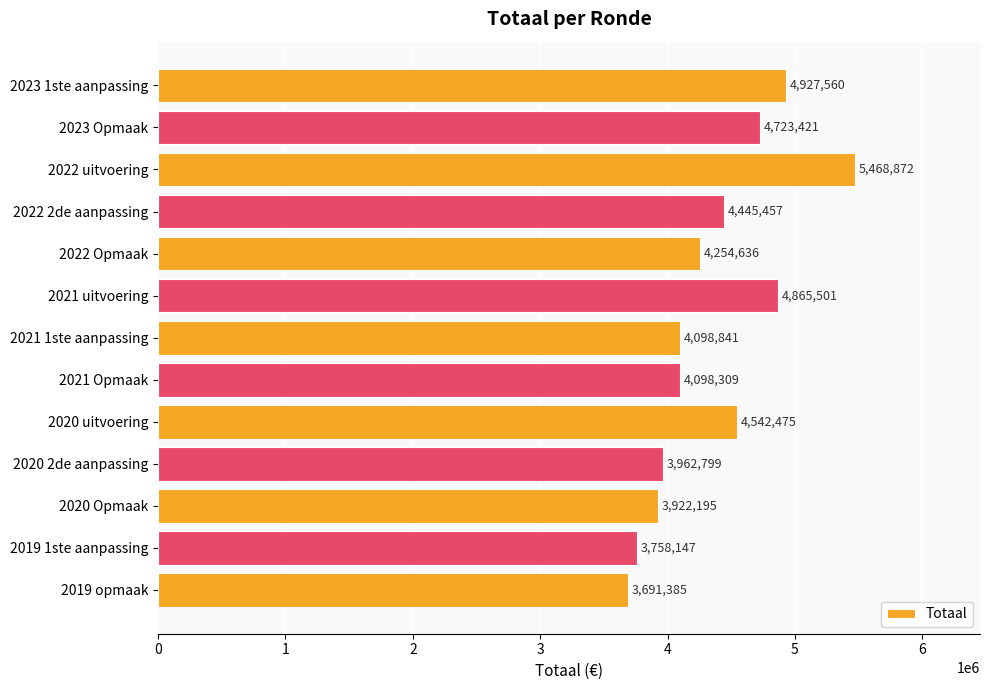

Rank the categories by value from highest to lowest.

2022 uitvoering, 2023 1ste aanpassing, 2021 uitvoering, 2023 Opmaak, 2020 uitvoering, 2022 2de aanpassing, 2022 Opmaak, 2021 1ste aanpassing, 2021 Opmaak, 2020 2de aanpassing, 2020 Opmaak, 2019 1ste aanpassing, 2019 opmaak